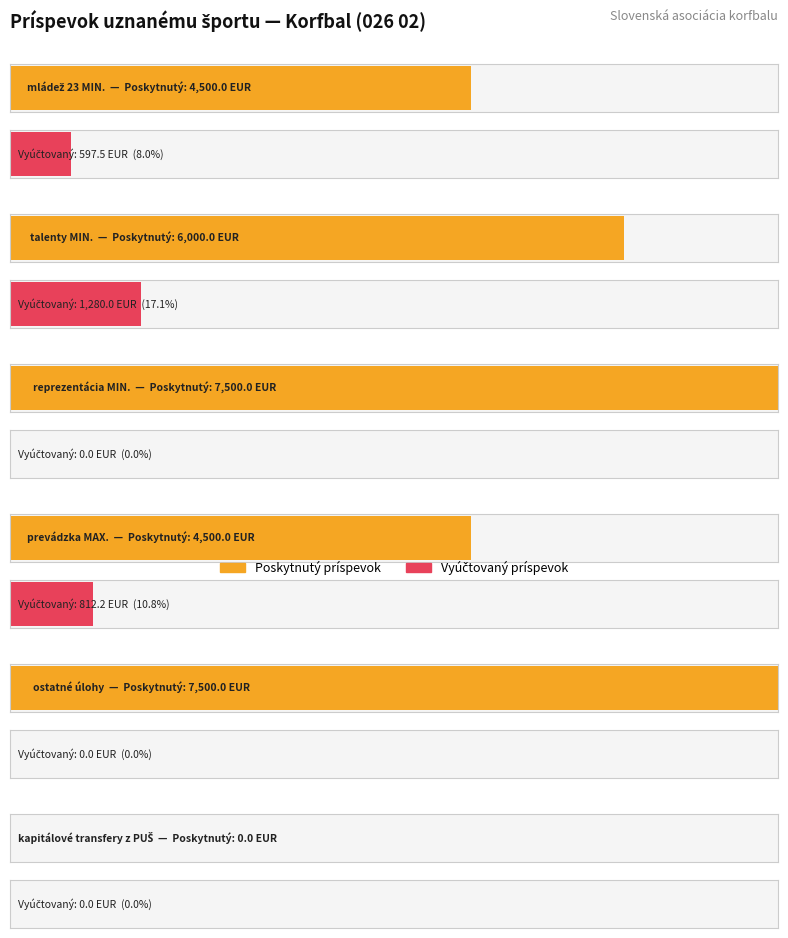

What is the label of the 5th bar from the left?

ostatné úlohy